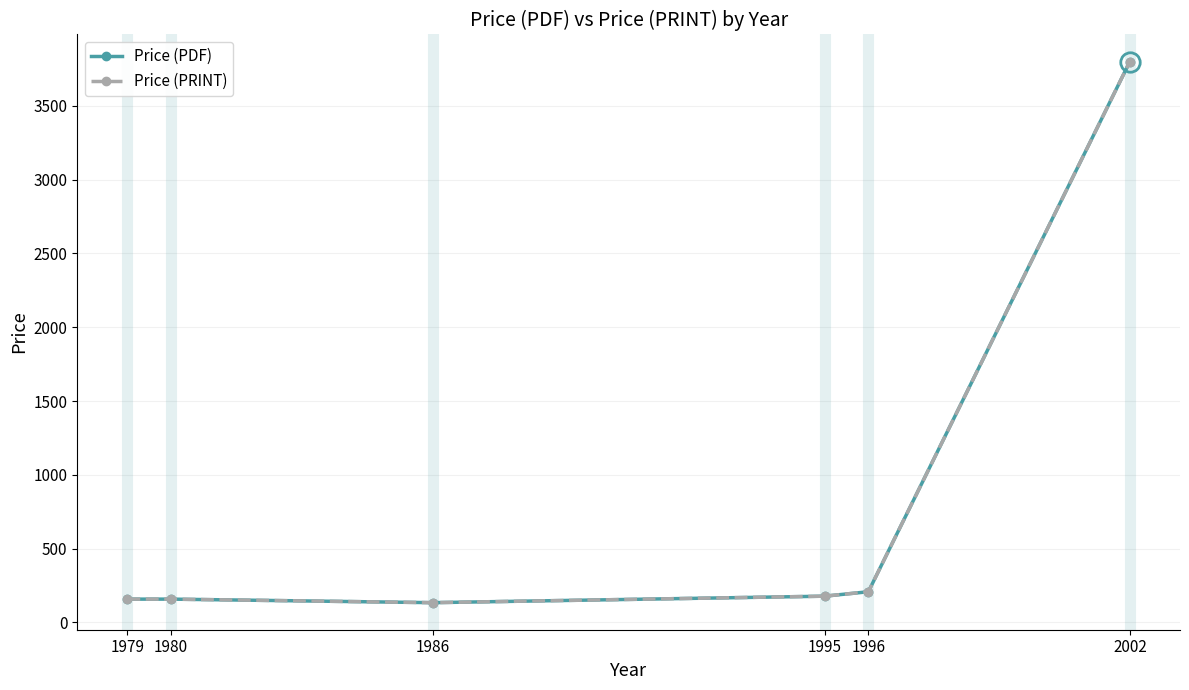

Which has a higher value, 1996 or 1980?

1996